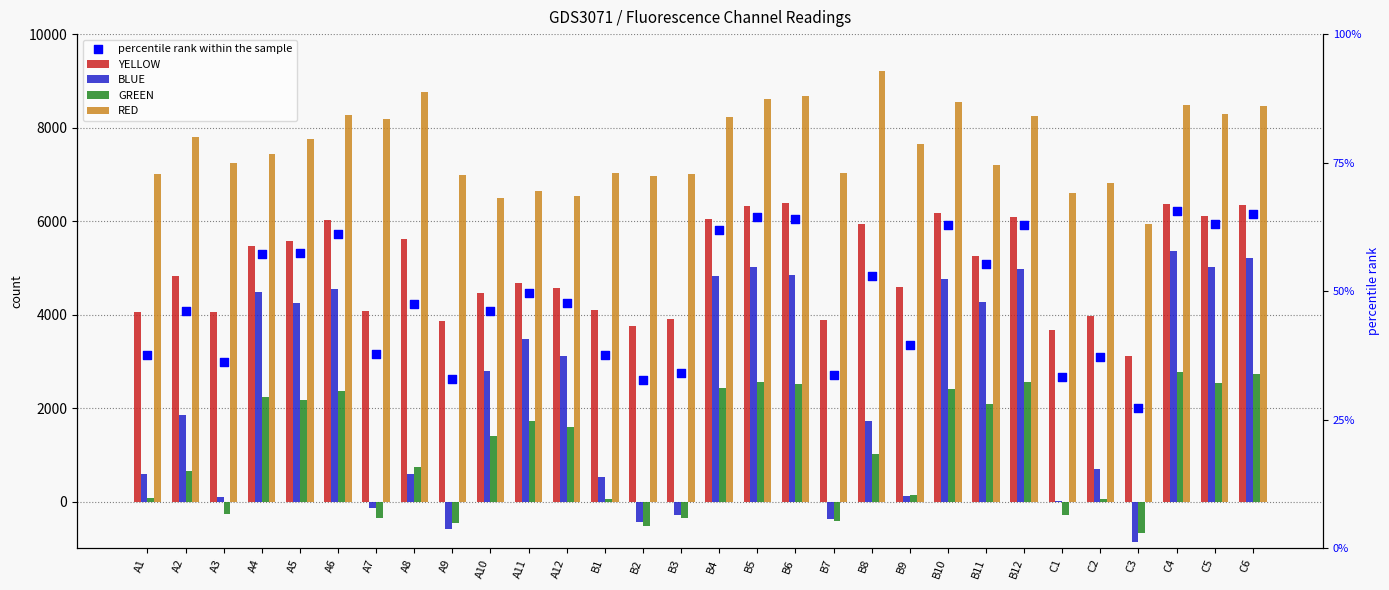

What are all the series names shown in the legend?

YELLOW, BLUE, GREEN, RED, percentile rank within the sample